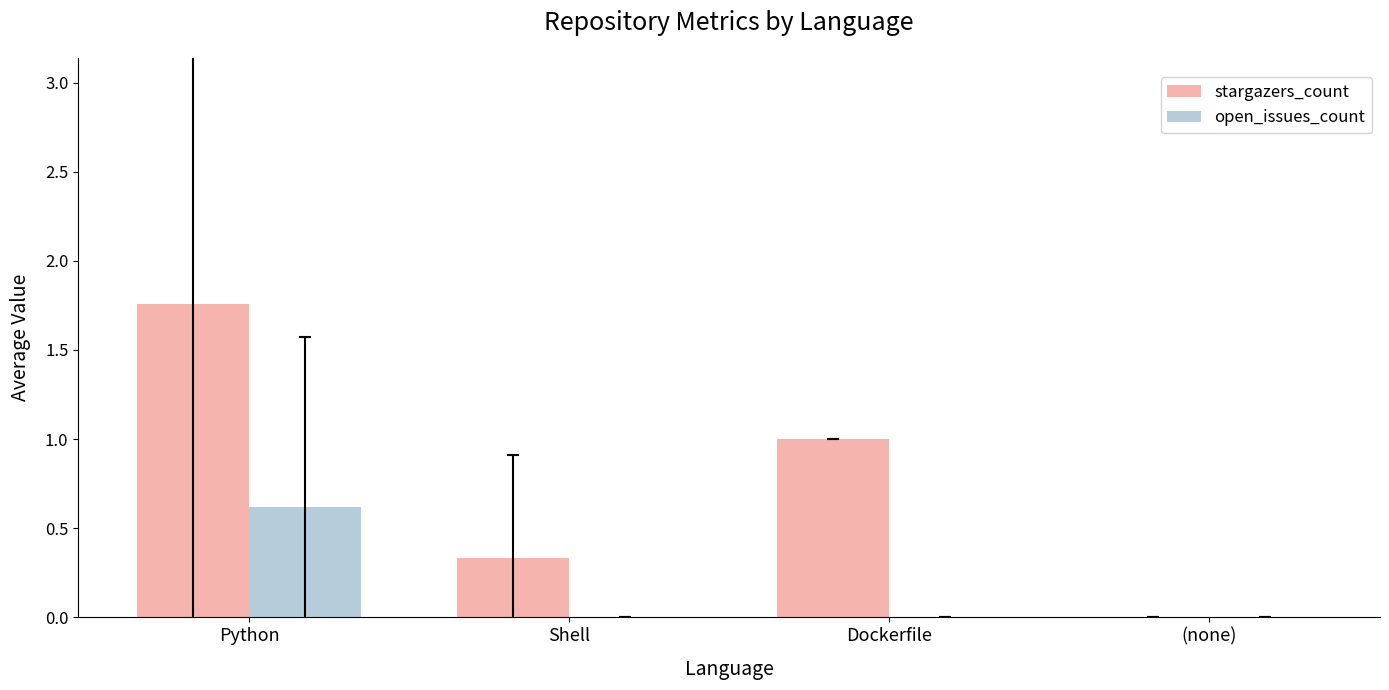

How many groups of bars are there?

4